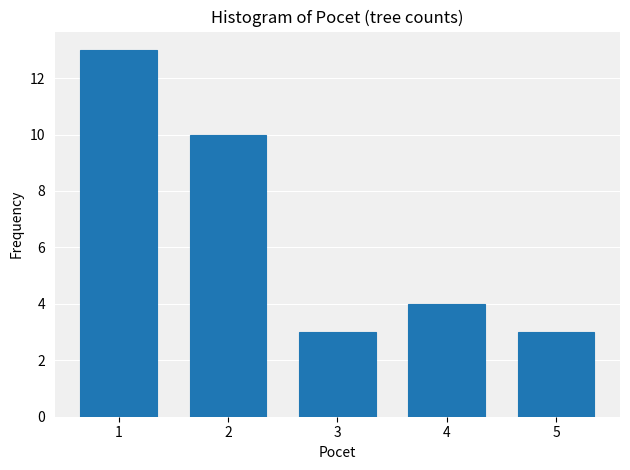

What is the height of the bar covering 0.5 to 1.5 on the x-axis? The values are not printed on the chart, so give them approximately, as read against the axis.

13